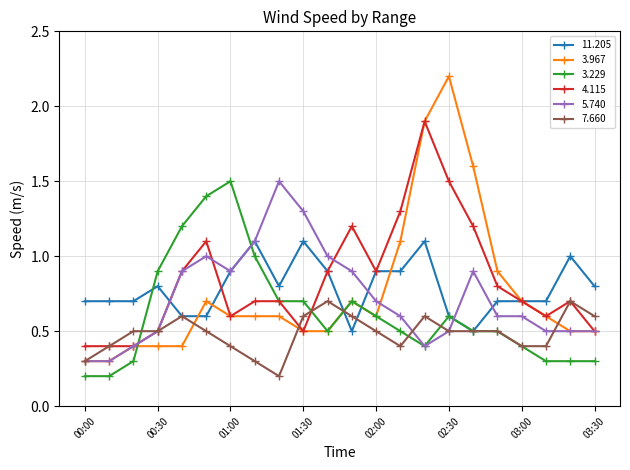

Which series ends up on top after the final intersection of 5.740 and 11.205?

11.205